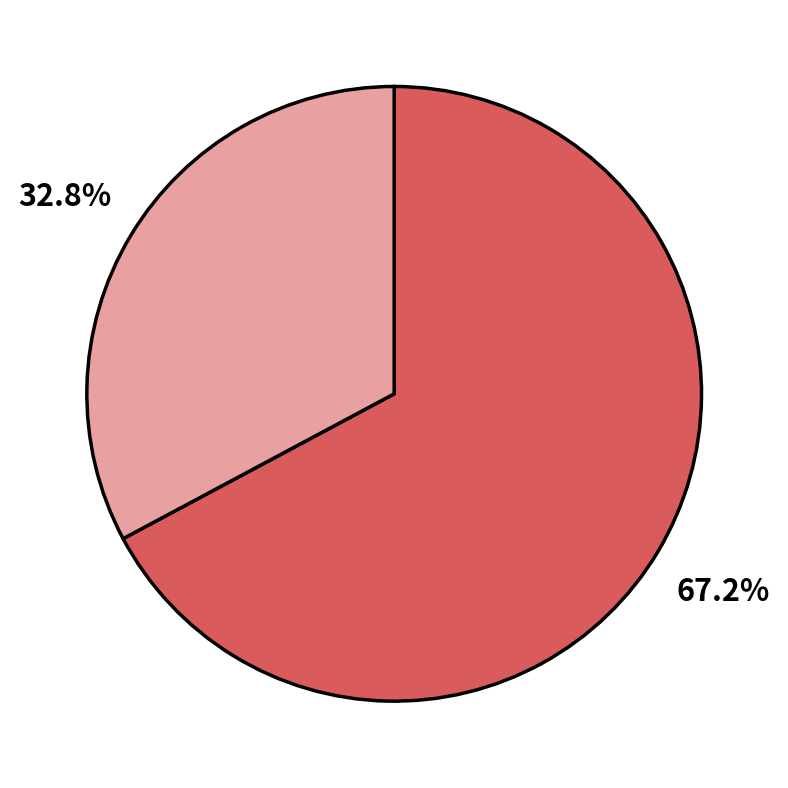

Does any single category account for the majority?

Yes